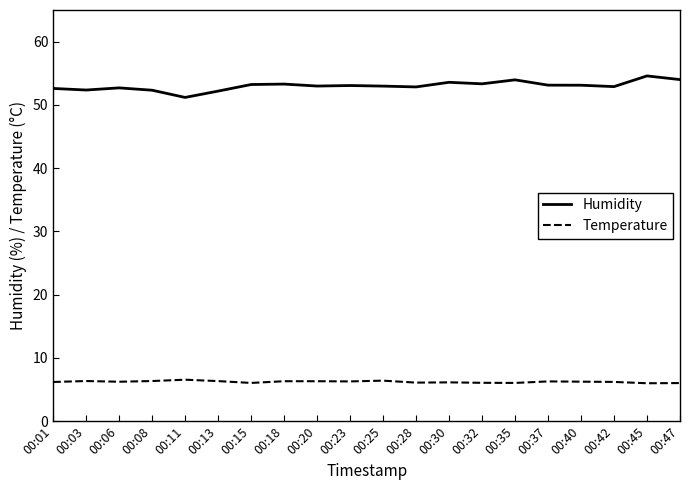

Is the value of Temperature at 00:37 greater than the value of Humidity at 00:47?

No